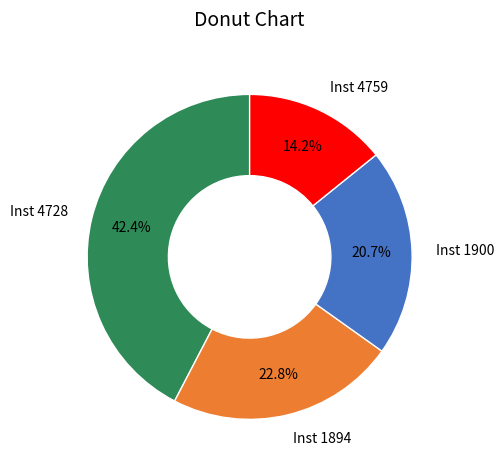

Is there any slice that represents more than half of the pie?

No